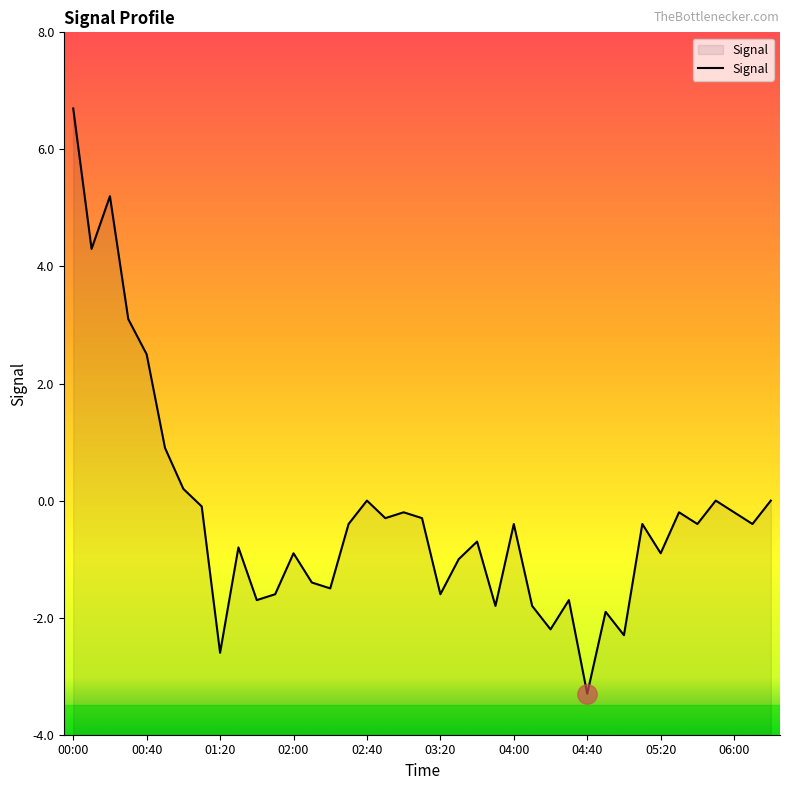

What is the minimum value shown in the chart?

-3.3